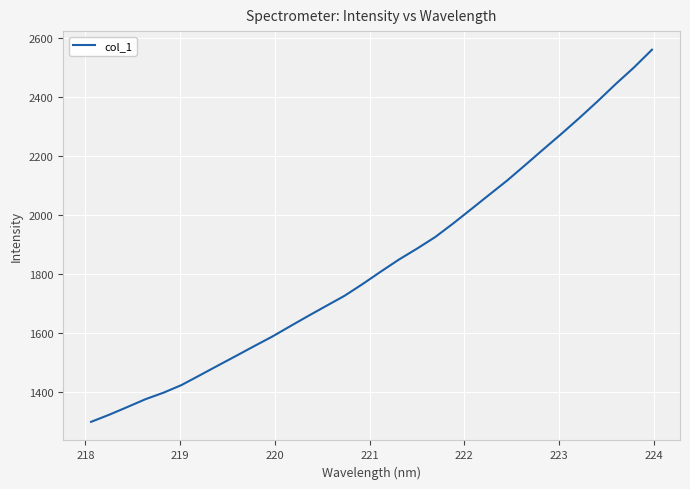

True or false: the data has more than 2 interior local peaks.

False